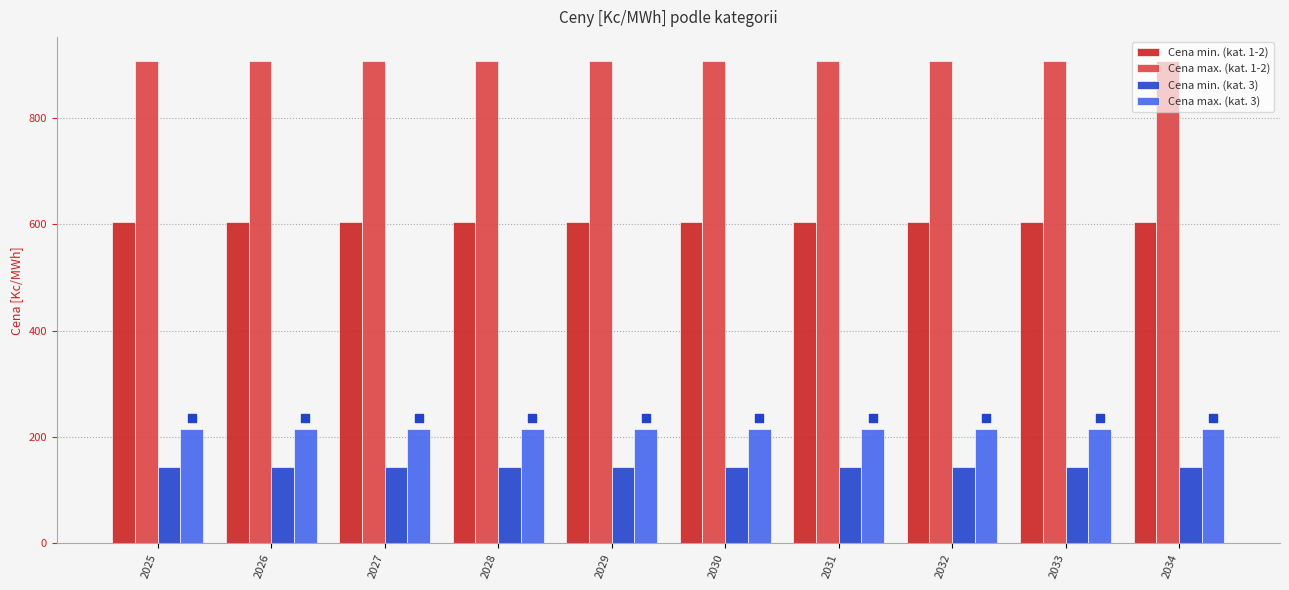

Which series reaches the maximum Y coordinate?

Cena max. (kat. 1-2)